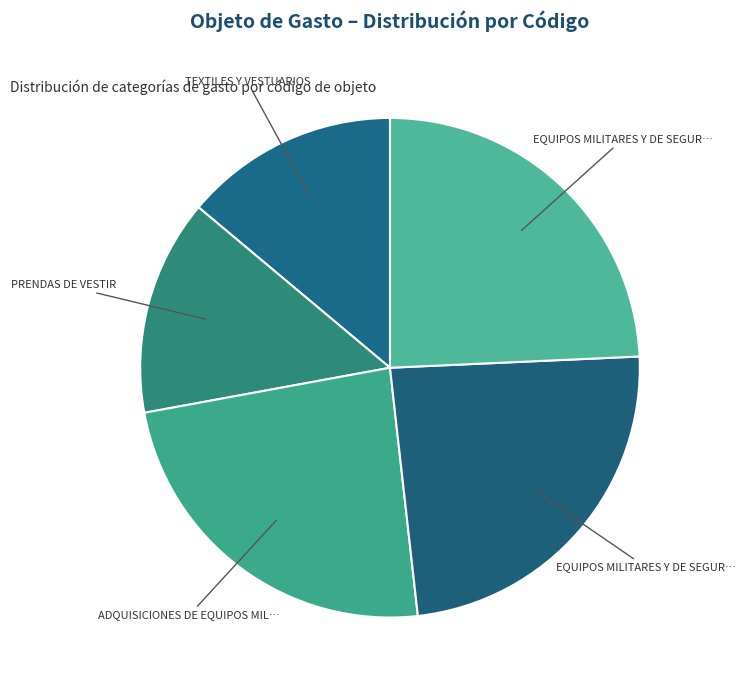

Is there a majority slice in this chart?

No